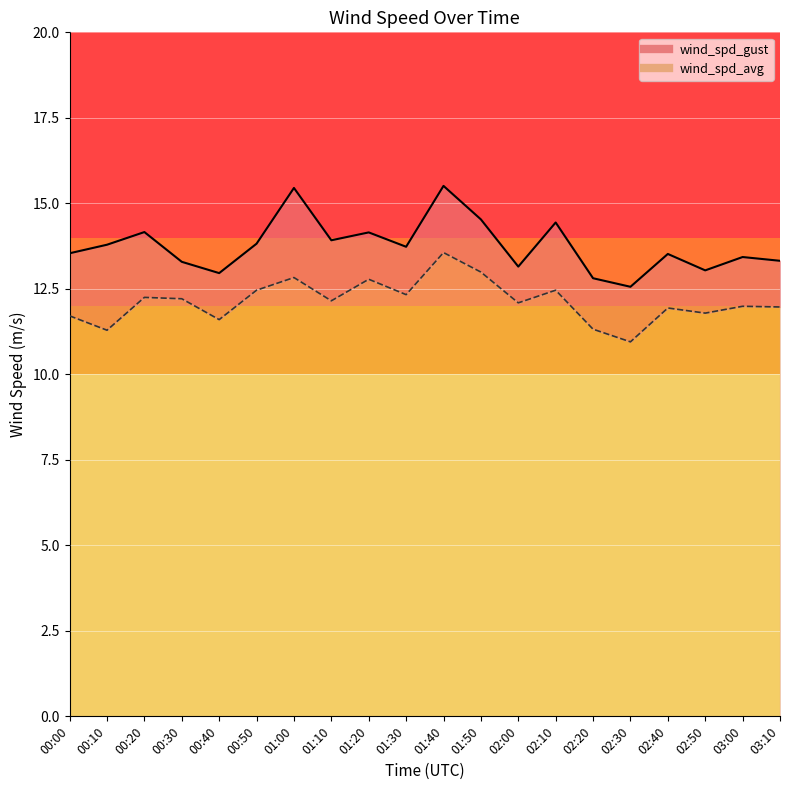

At which label is wind_spd_avg closest to 12?

03:00